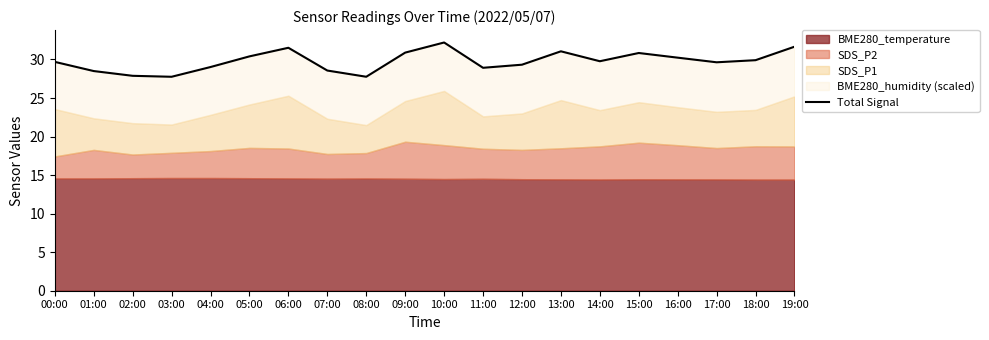

How many points are lower than both their immediate neighbors (excluding endpoints)?

5